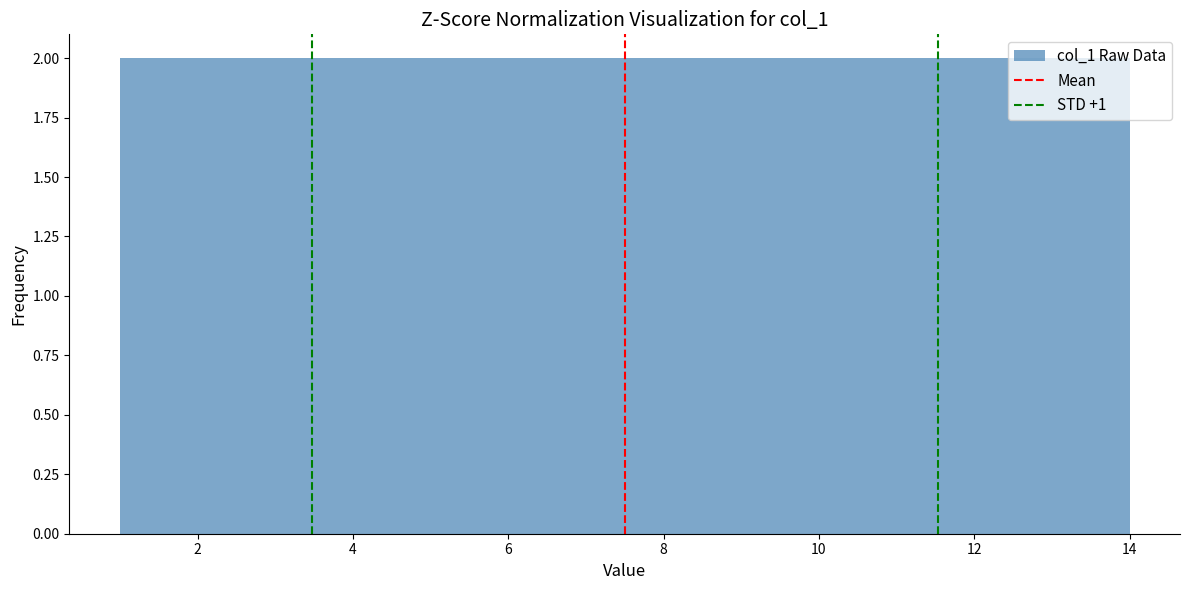

Reading left to right, transcribe this chart: for each bar, give the range it covers on the x-axis and its height. Neither the bar edges nor the heights are printed on the chart, so give them approximately, as read against the axes.

1.0 to 2.0: 2
2.0 to 2.8: 2
2.8 to 3.8: 2
3.8 to 4.8: 2
4.8 to 5.6: 2
5.6 to 6.6: 2
6.6 to 7.6: 2
7.6 to 8.4: 2
8.4 to 9.4: 2
9.4 to 10.2: 2
10.2 to 11.2: 2
11.2 to 12.2: 2
12.2 to 13.0: 2
13.0 to 14.0: 2